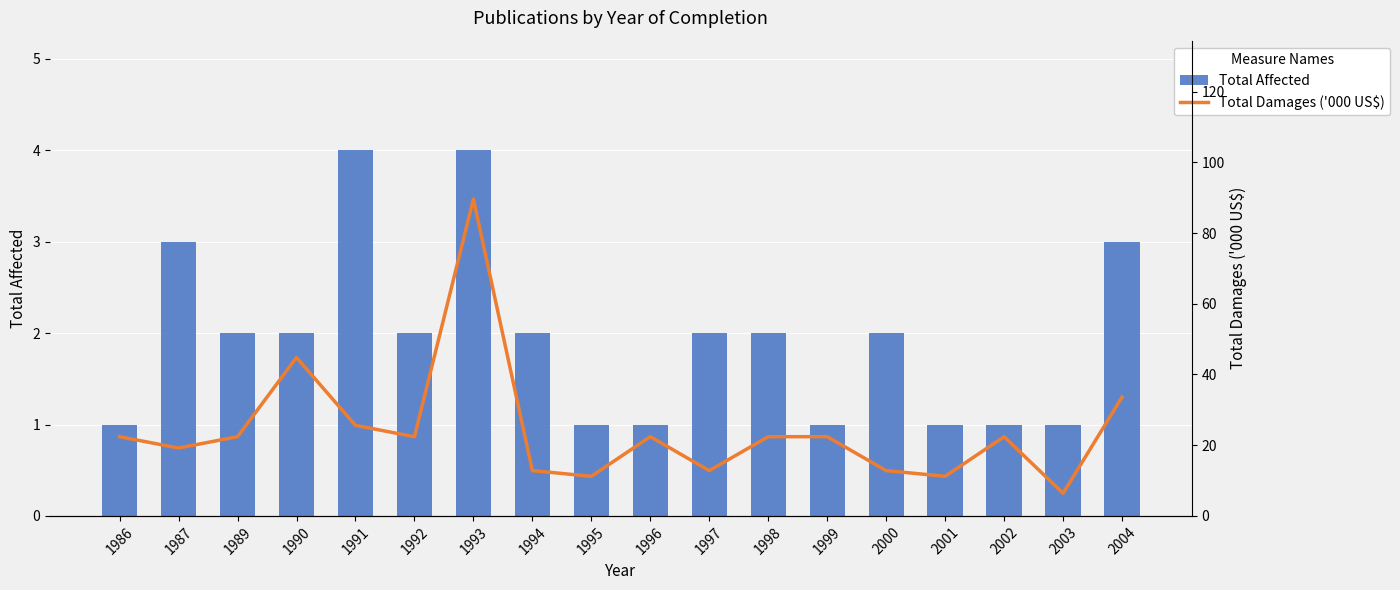

The value of Total Damages ('000 US$) at 2000 is 12.8. True or false?

True